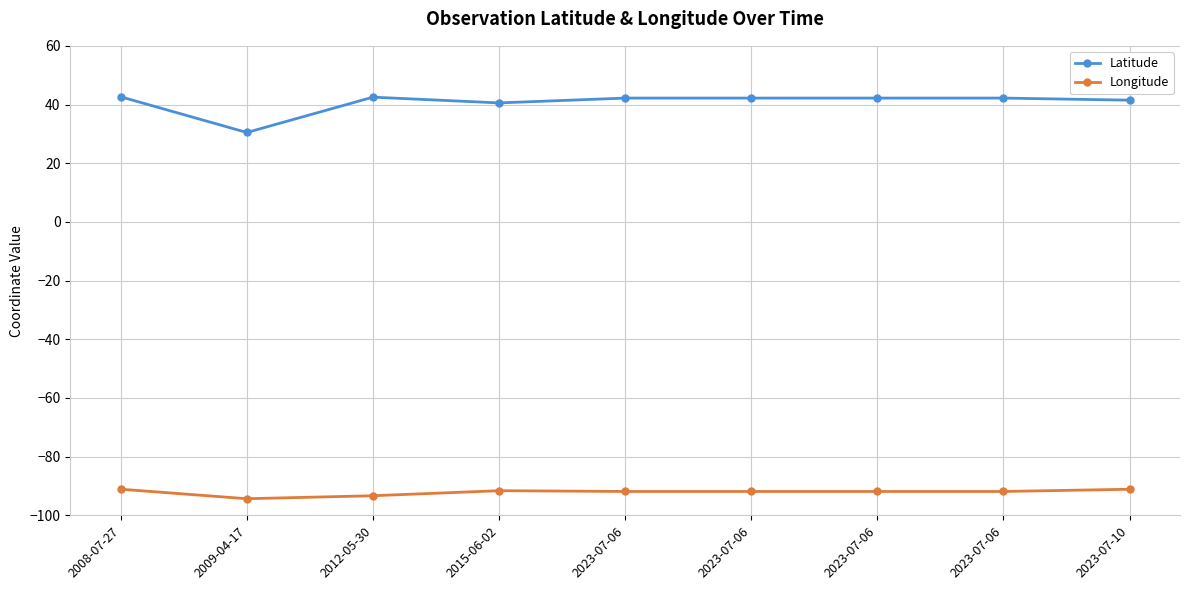

How many lines are shown in the chart?

2